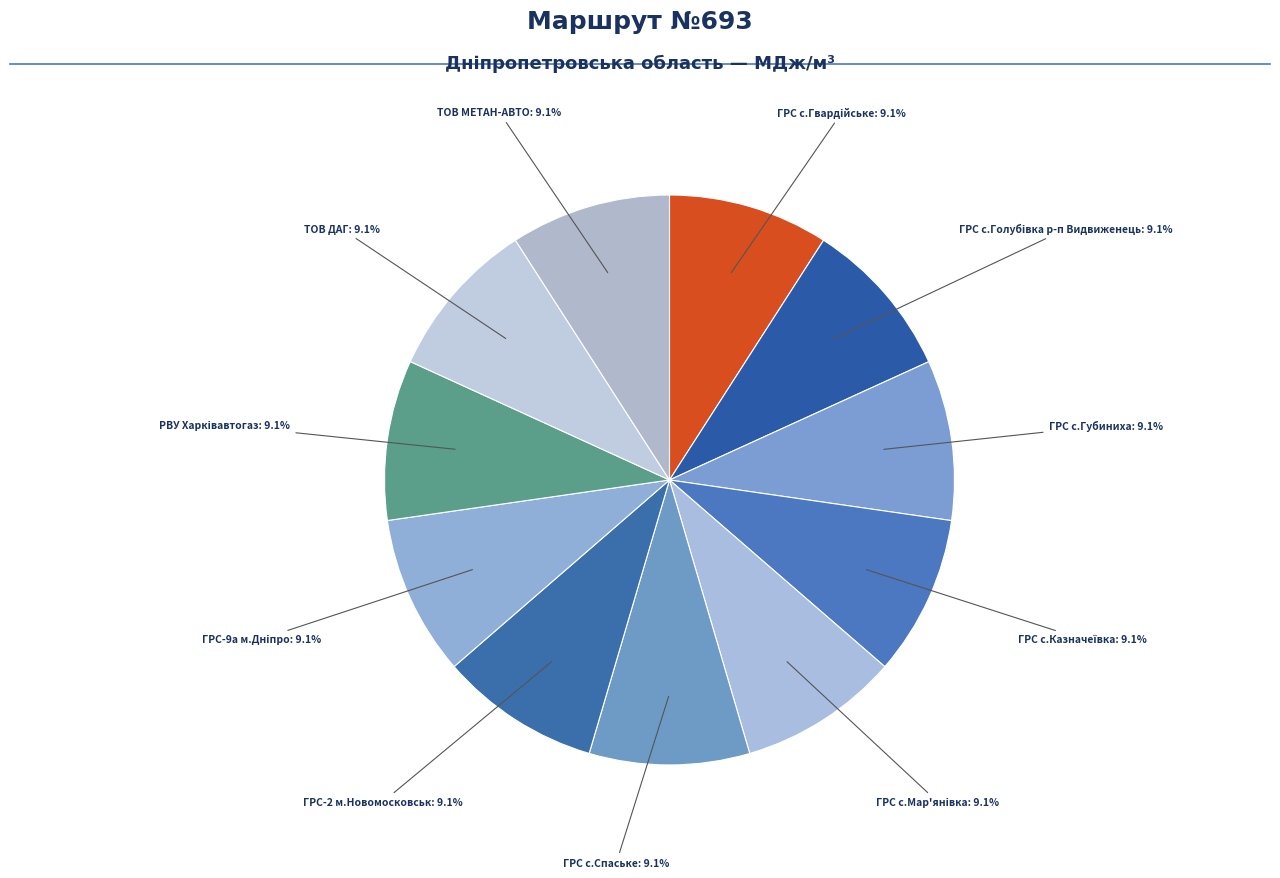

True or false: ГРС-2 м.Новомосковськ accounts for 9% of the total.

True